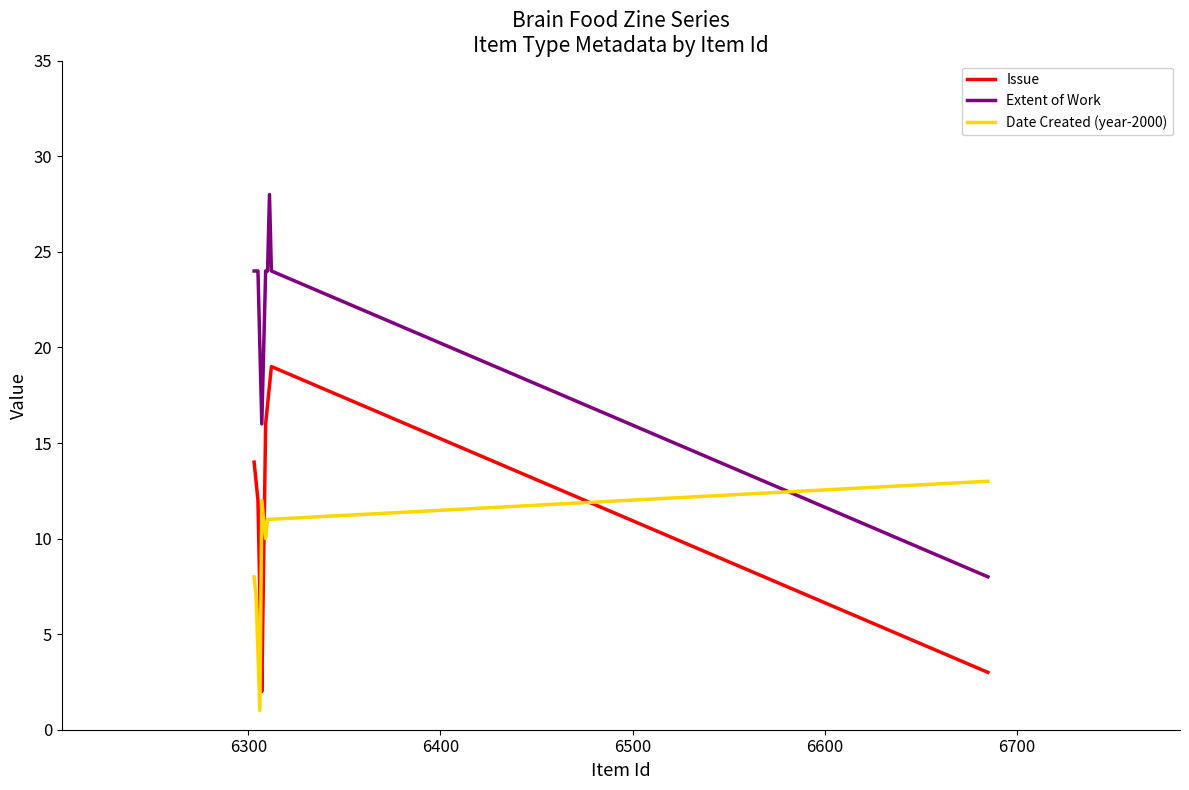

What is the maximum value for Issue?

19